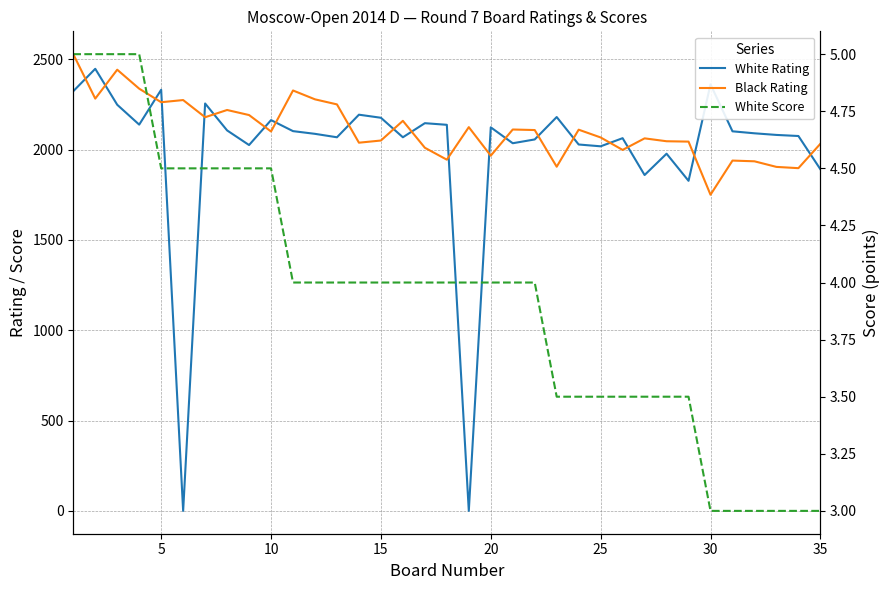

Which series has the widest spread of values?

White Rating